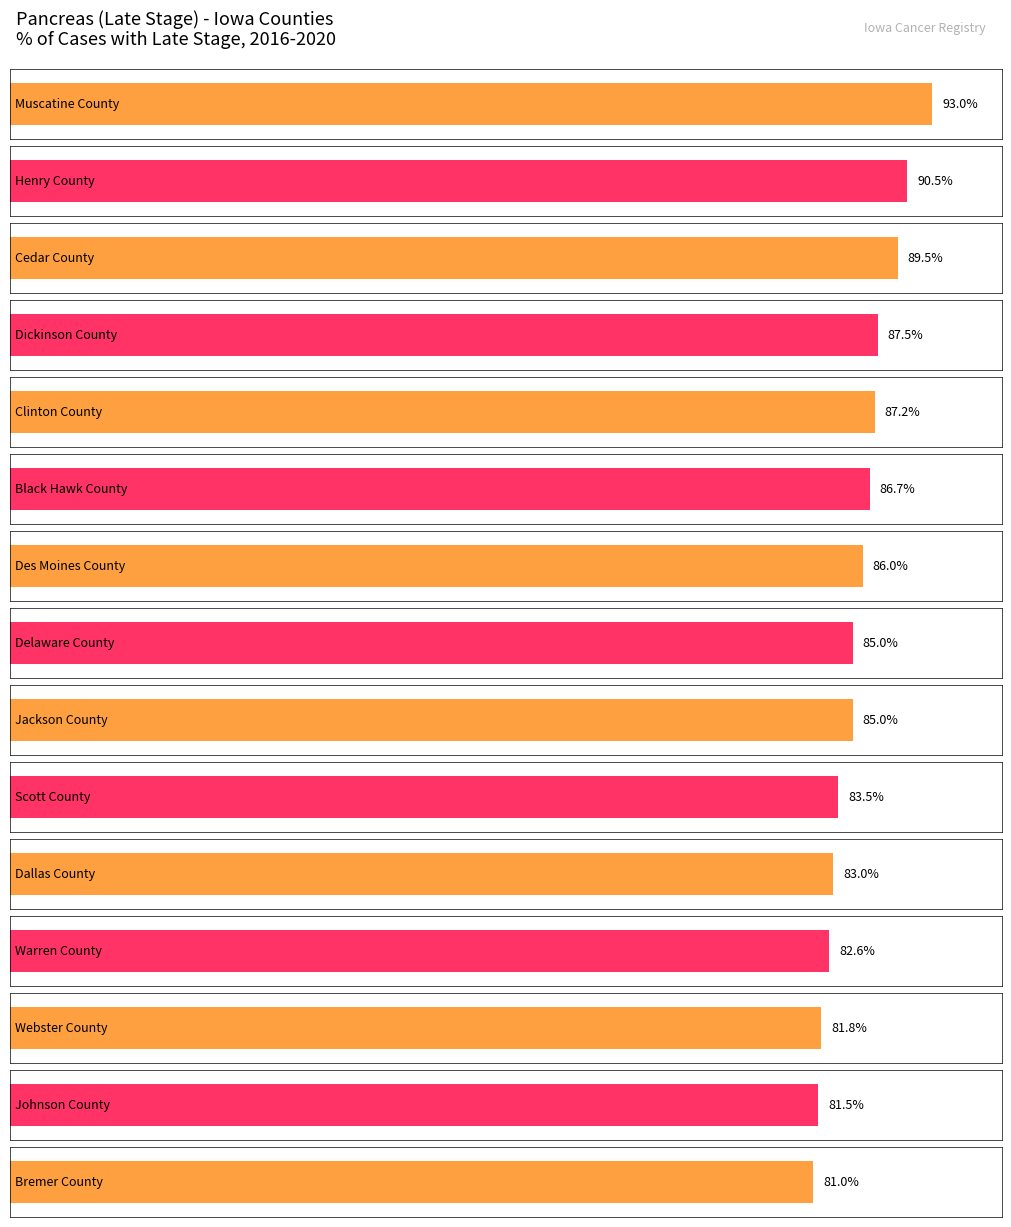

List the labels in order of value, largest first.

Muscatine County, Henry County, Cedar County, Dickinson County, Clinton County, Black Hawk County, Des Moines County, Delaware County, Jackson County, Scott County, Dallas County, Warren County, Webster County, Johnson County, Bremer County